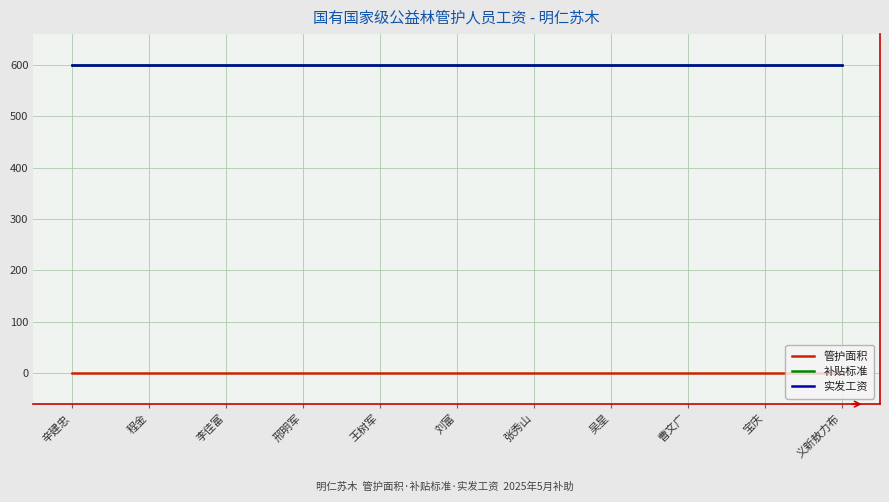

Is this an area chart (filled region under the line)?

No